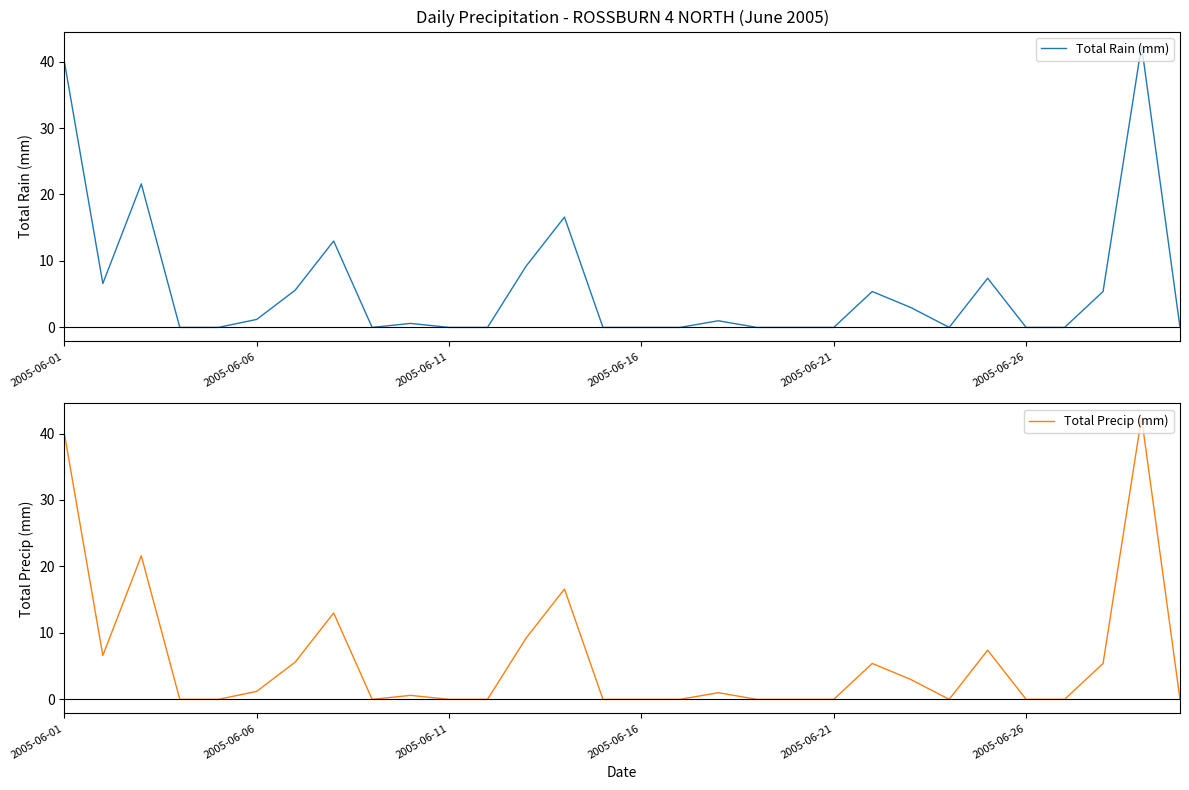

What are all the series names shown in the legend?

Total Rain (mm), Total Precip (mm)